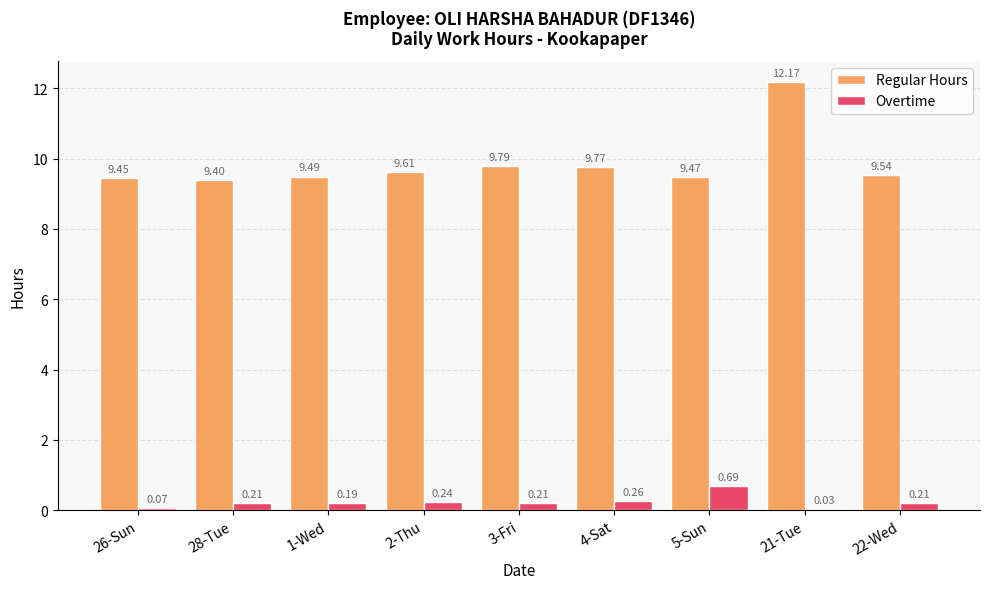

What is the total value across all series at 22-Wed?

9.8